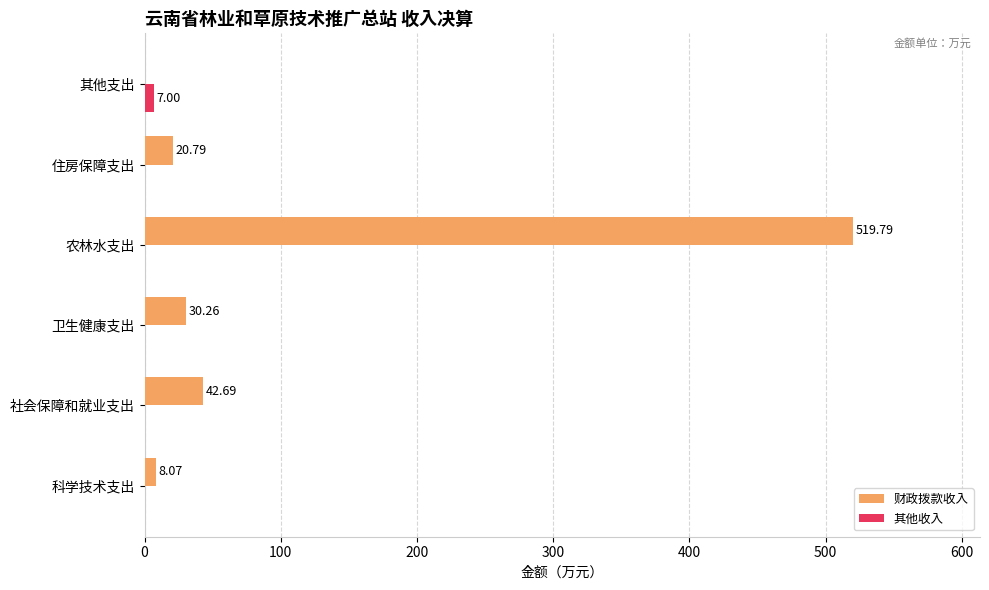

Between 科学技术支出 and 农林水支出, which series saw the biggest shift?

财政拨款收入